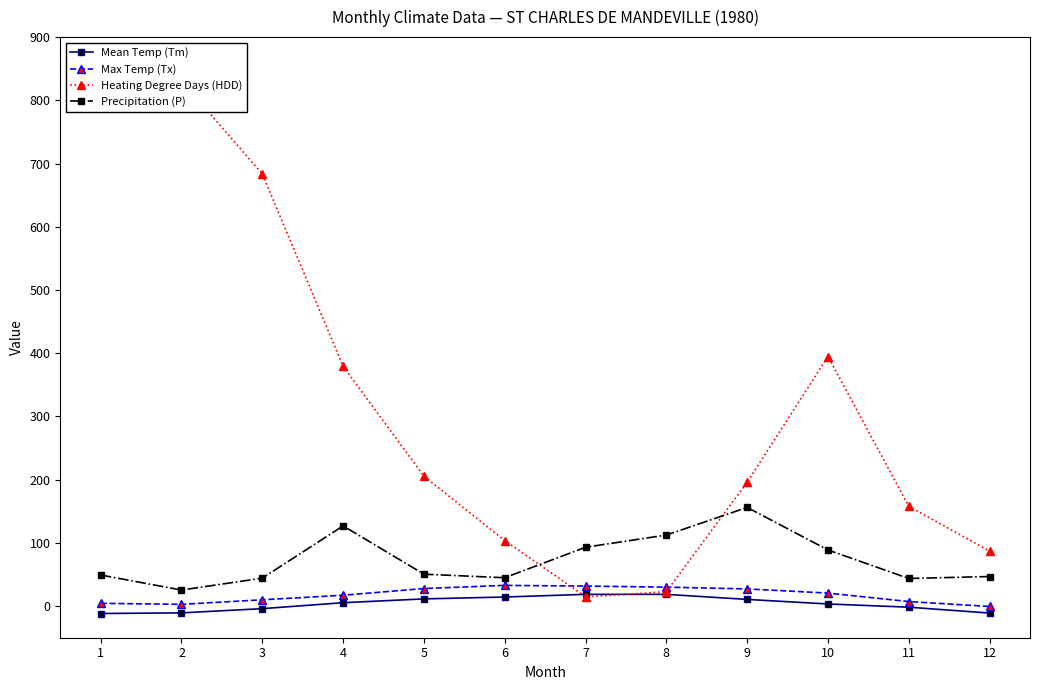

How many values in the Heating Degree Days (HDD) series are below 205?

6